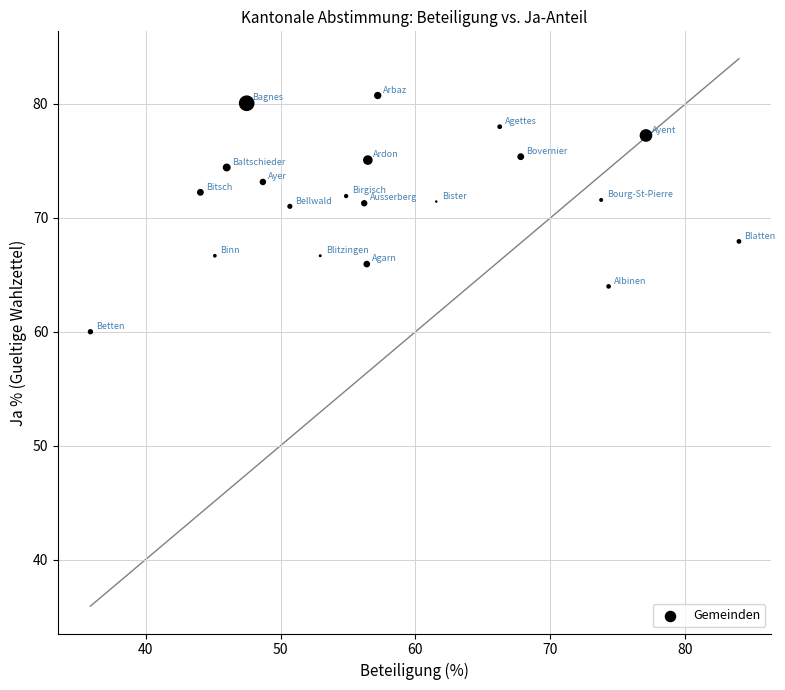

What is the range of X values (max minus min)?

48.1